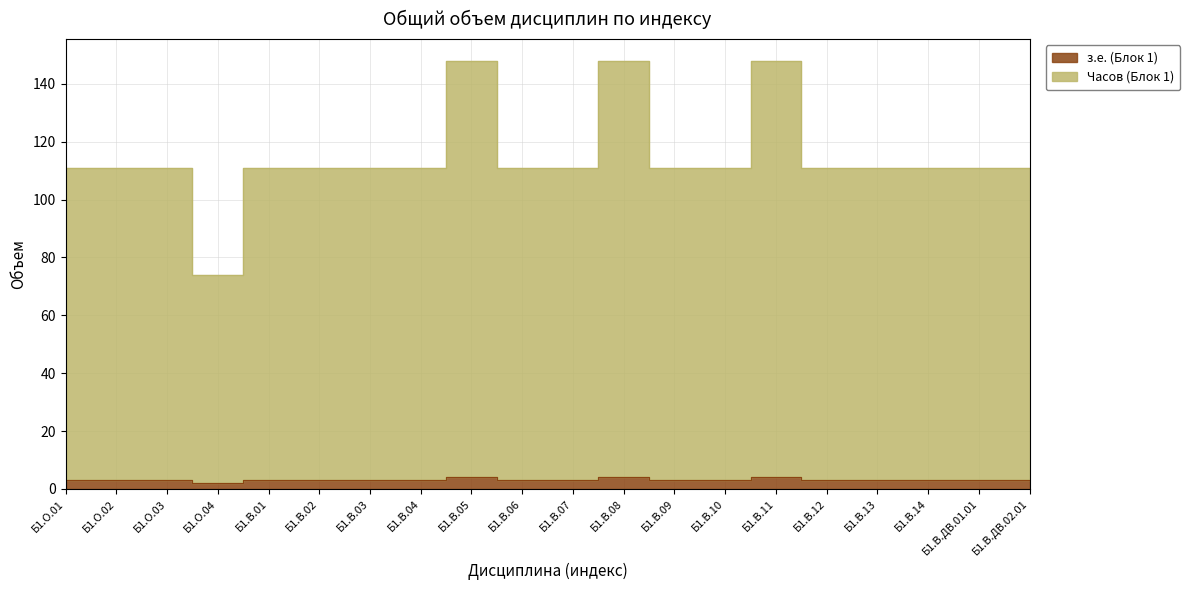

How many interior local peaks does the Часов (Блок 1) series have?

3